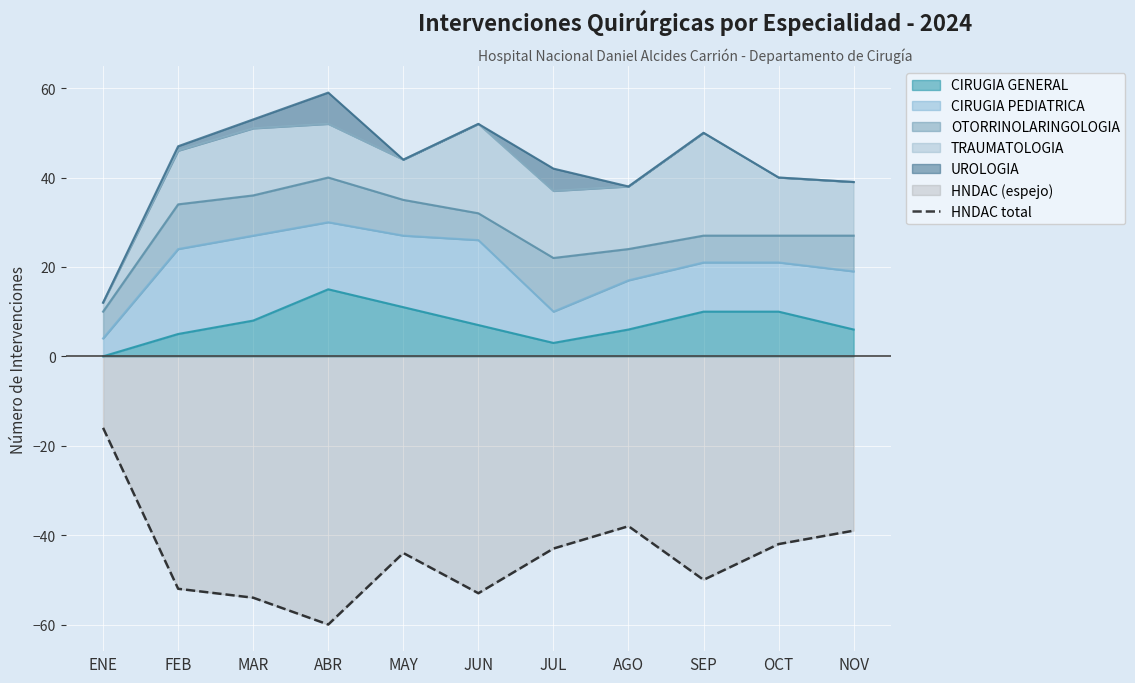

Rank the categories by value from highest to lowest.

ENE, AGO, NOV, OCT, JUL, MAY, SEP, FEB, JUN, MAR, ABR